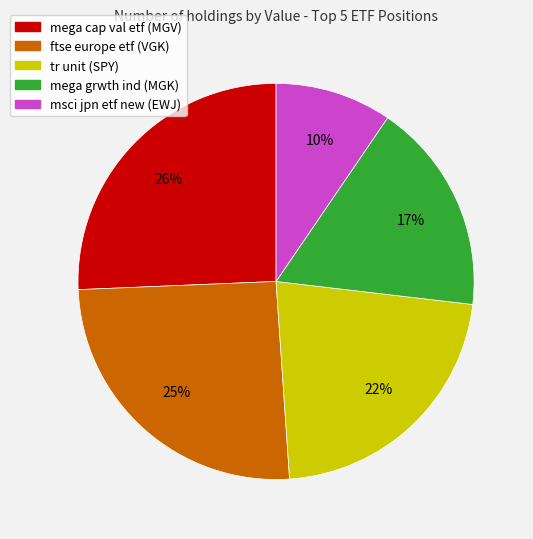

Approximately how many times larger is the value at tr unit (SPY) compared to ftse europe etf (VGK)?

0.9